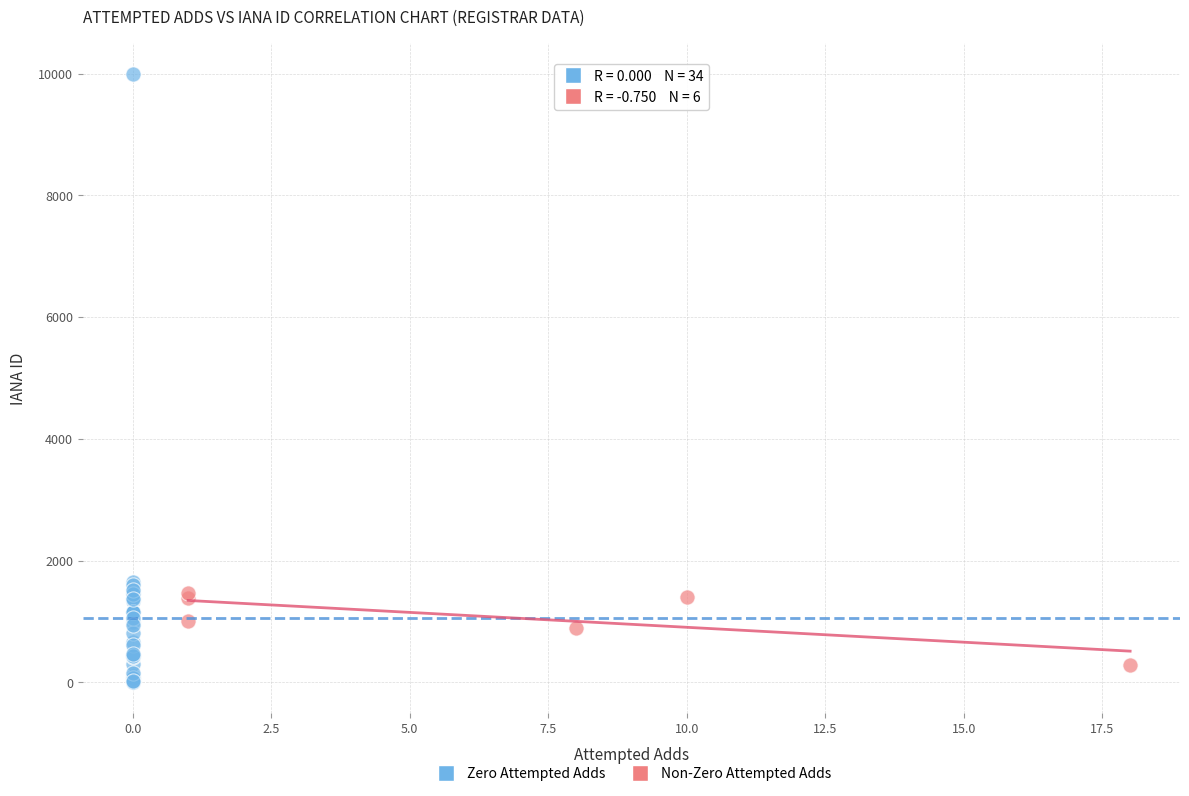

What are all the series names shown in the legend?

Zero Attempted Adds, Non-Zero Attempted Adds